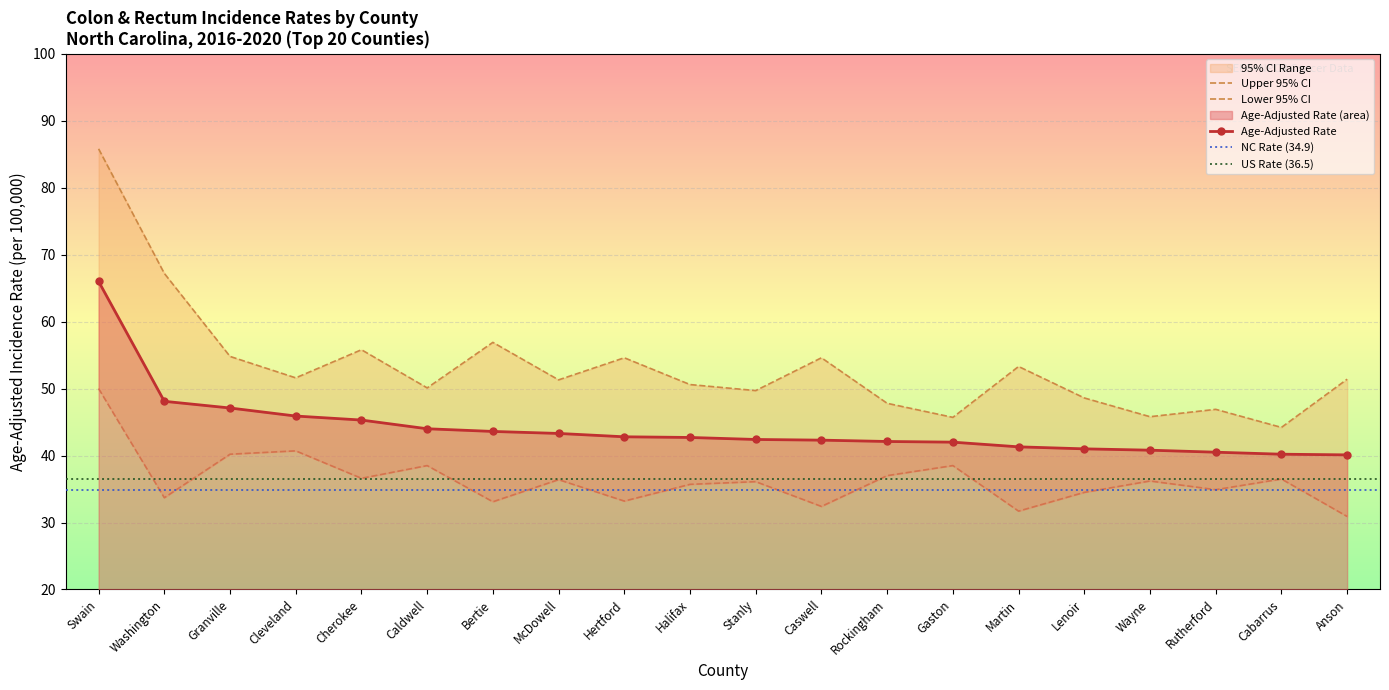

What is the difference between the maximum and minimum values in the Lower 95% CI series?

19.1